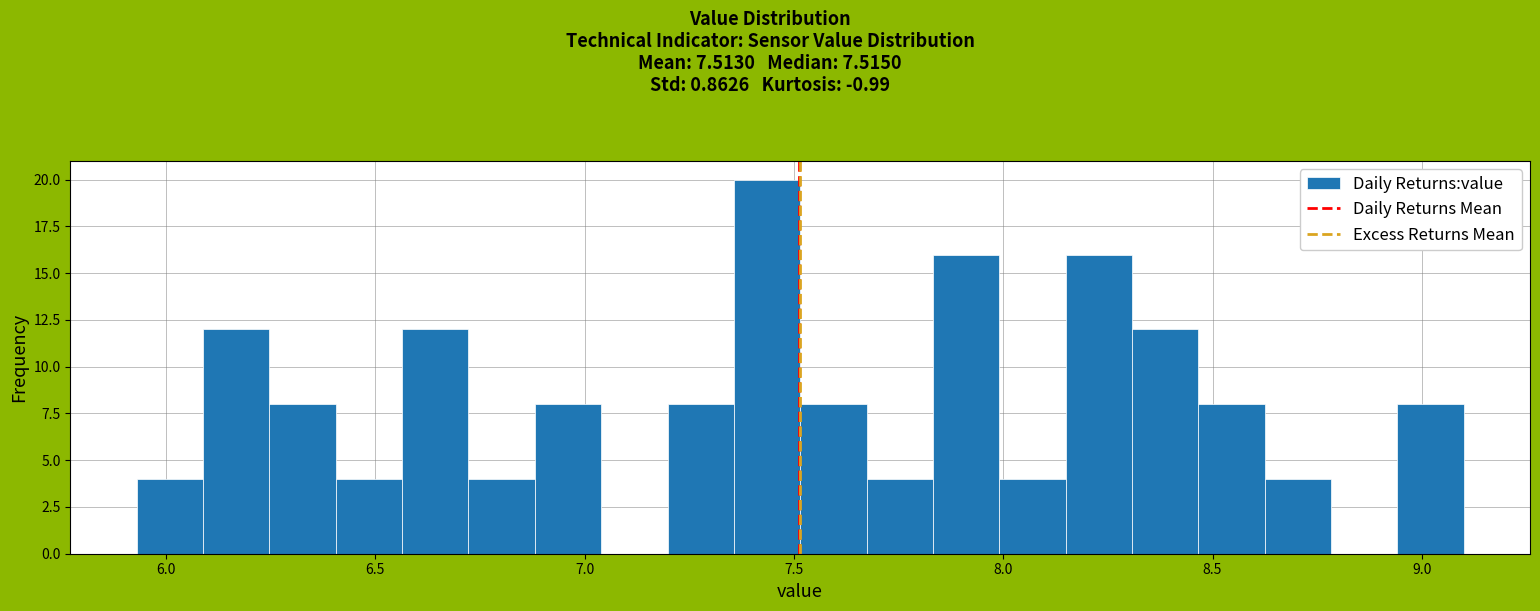

Around what value on the x-axis is the tallest bar? Give the approximate position of its centre, as read against the axis.

7.45